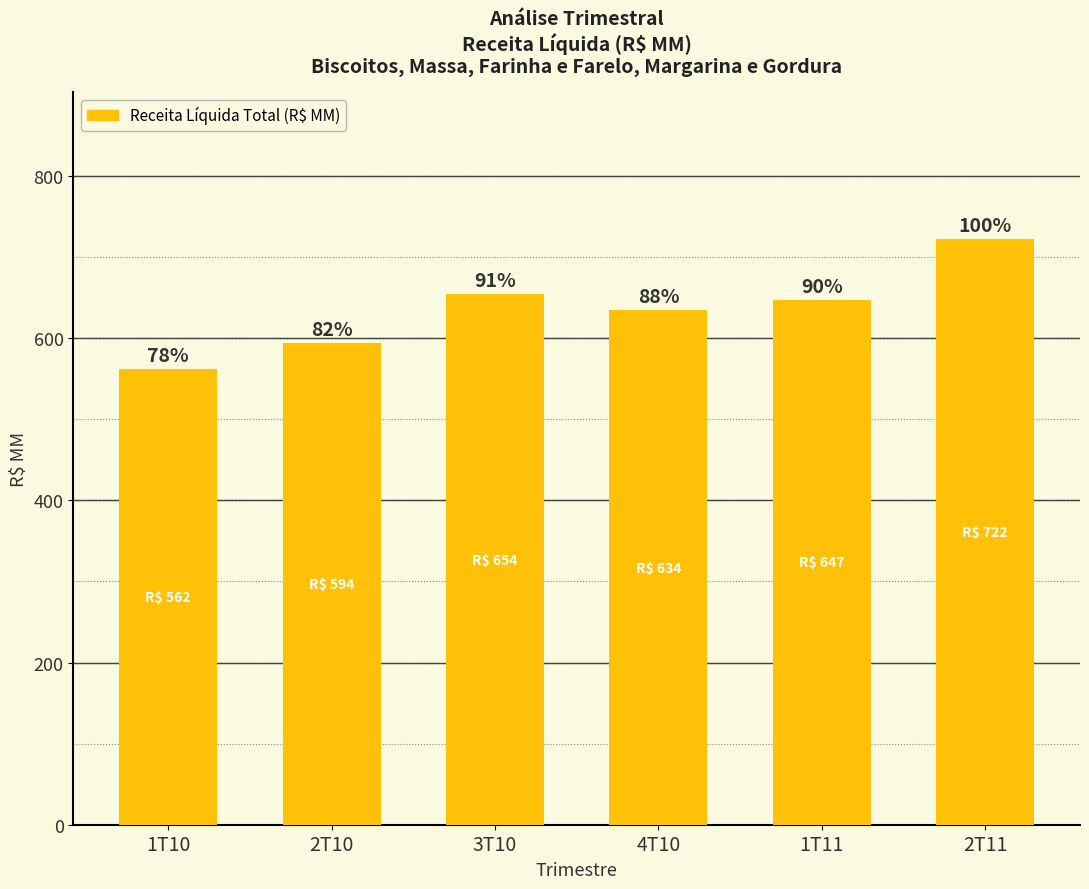

What is the sum of all values?

3813.5